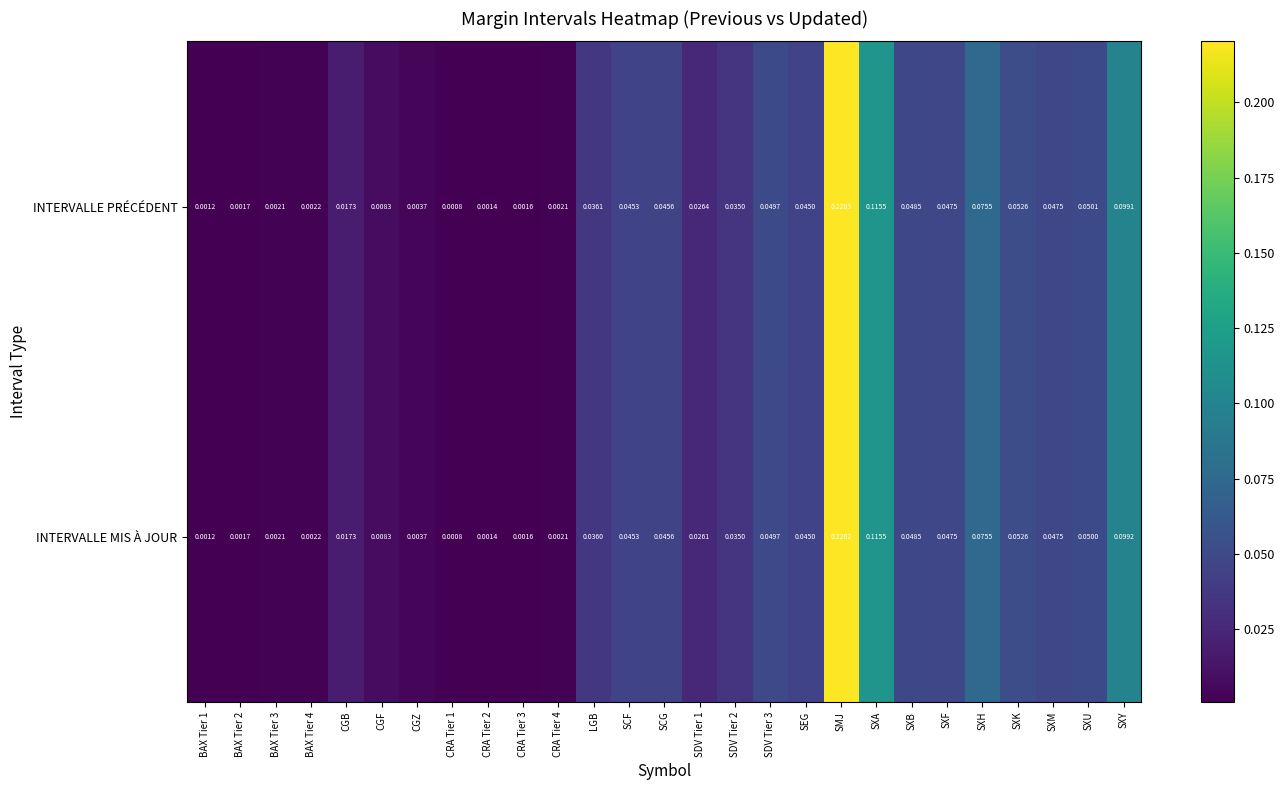

At which category is the sum across all series the highest?

SMJ